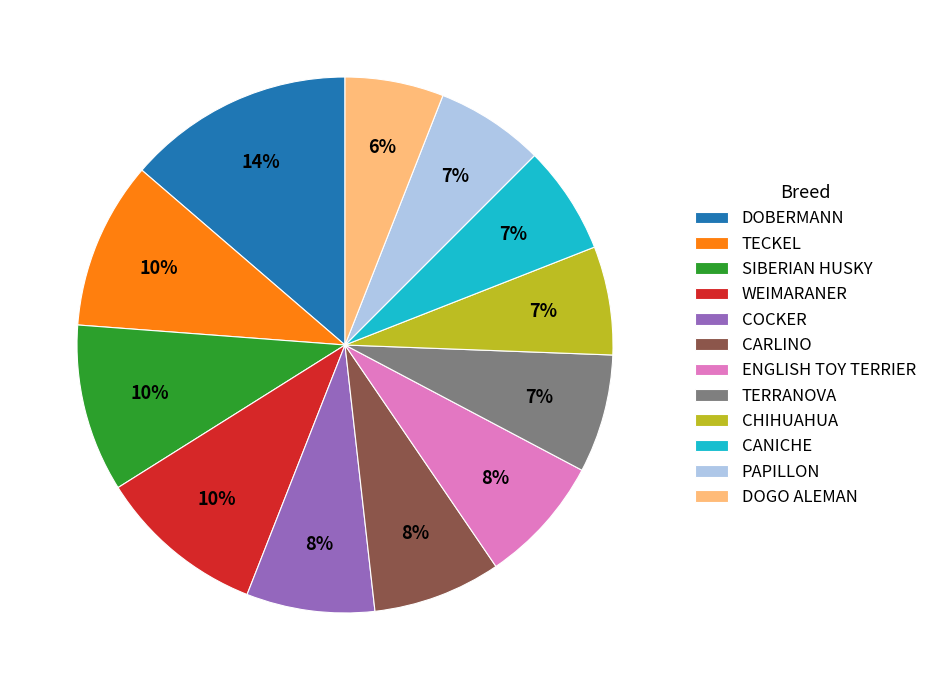

To the nearest percent, what is the difference between the largest and smallest slice percentages?

8%